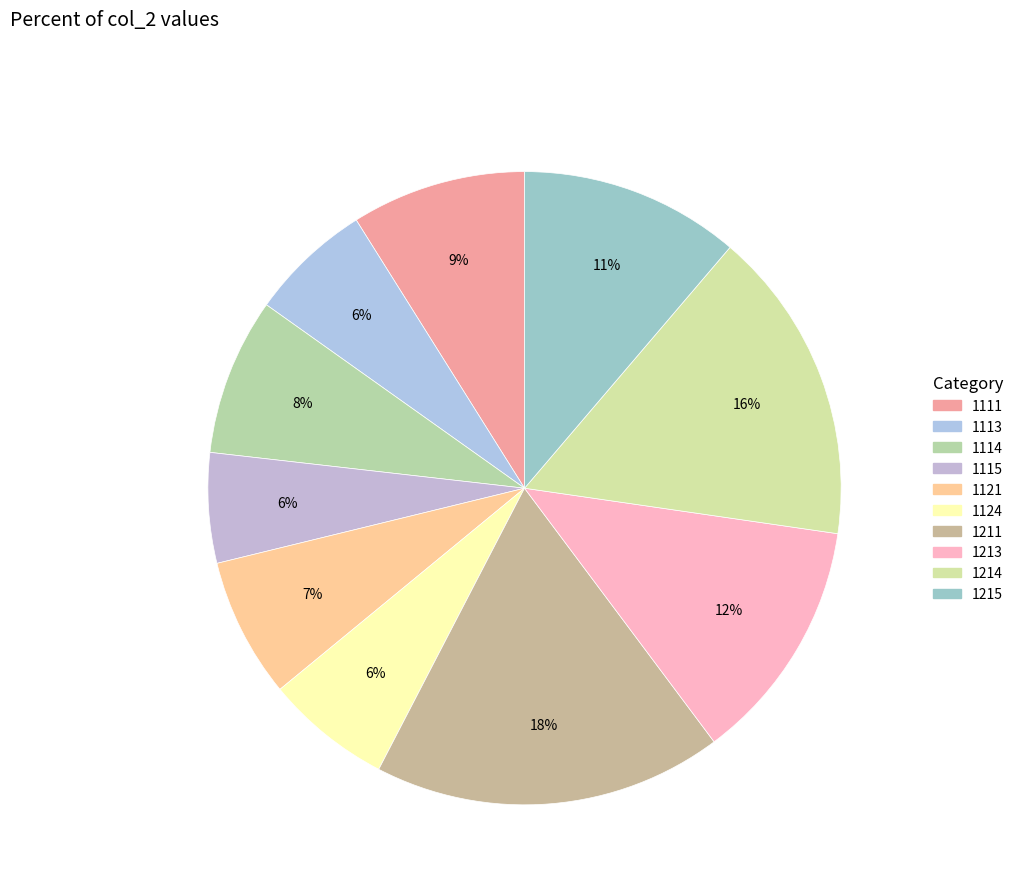

Is it true that 1214 is 16% of the pie?

True